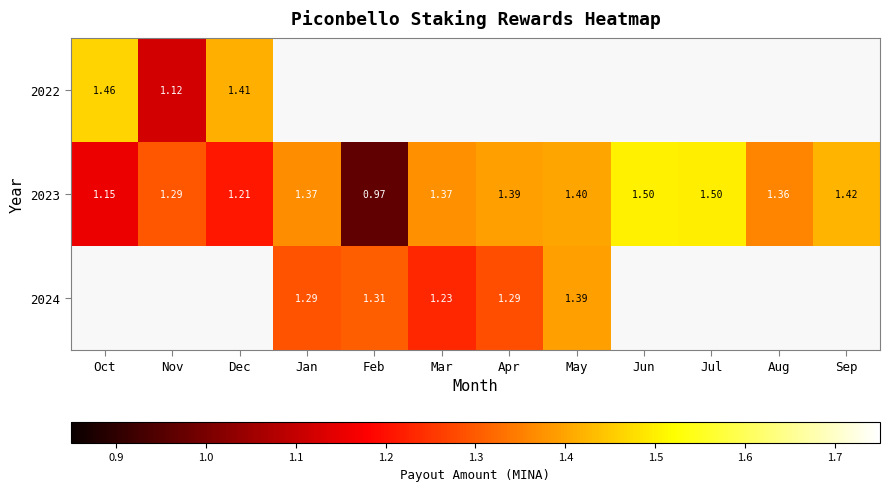

Where does the 2023 series first go above 1?

Oct